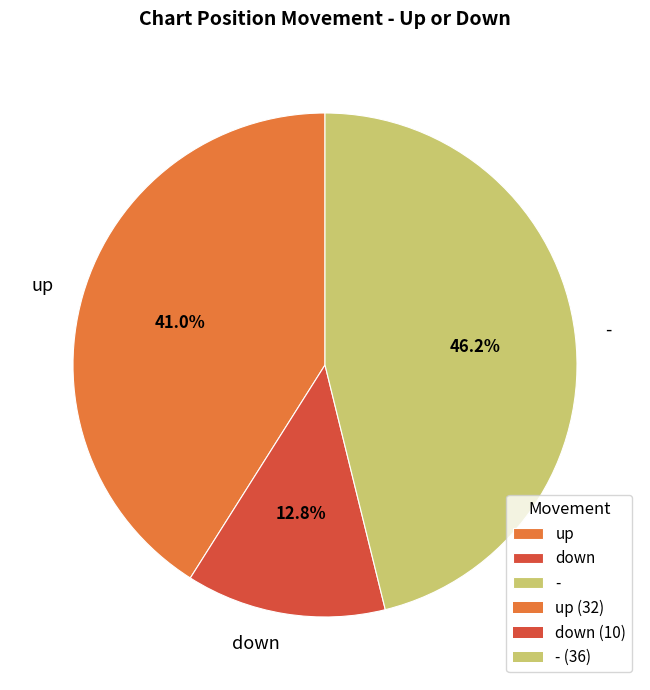

What percentage is NOT represented by up?

59.0%